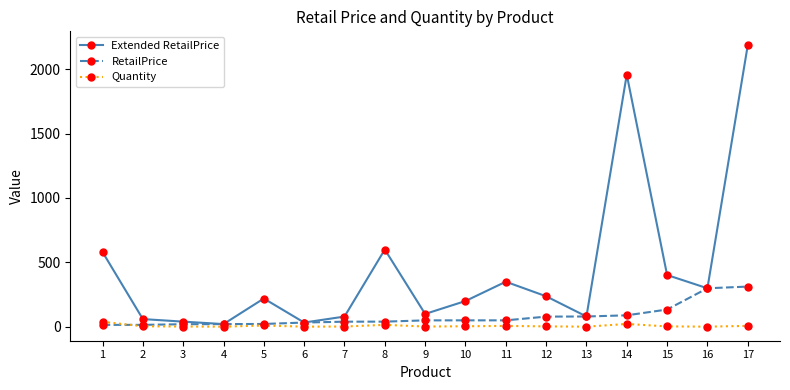

How many lines are shown in the chart?

3